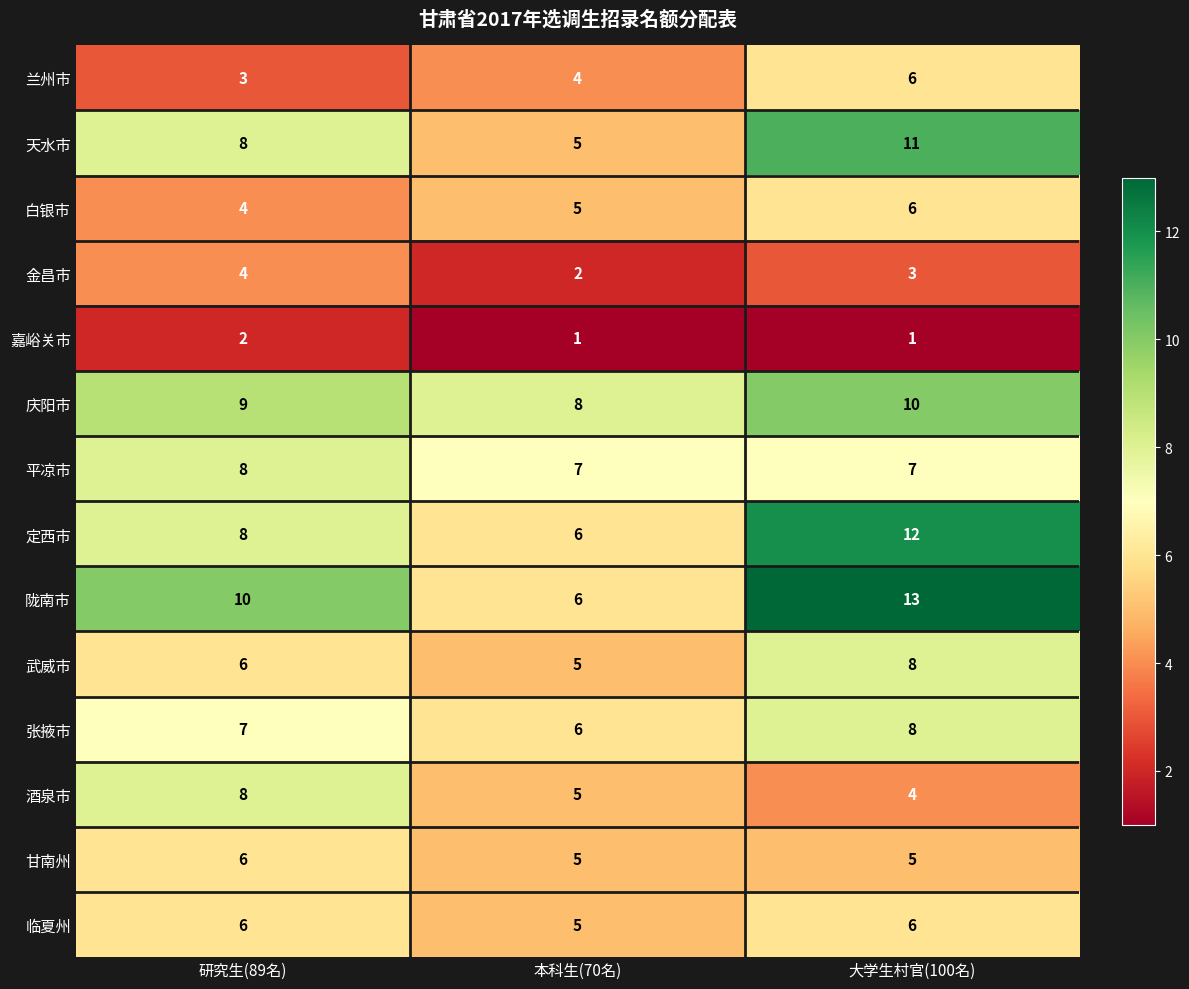

What is the spread (max minus min) of values at 本科生(70名)?

7